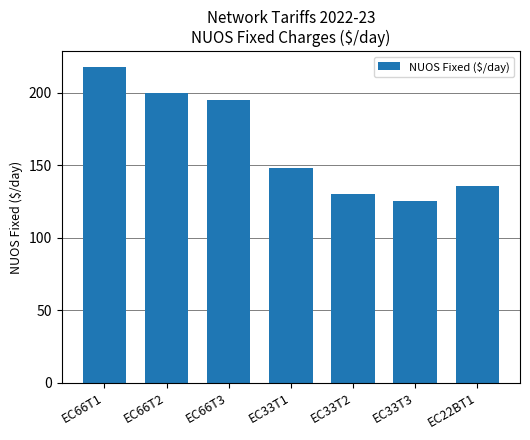

What is the ratio of the value at EC33T3 to the value at EC33T2?

1.0